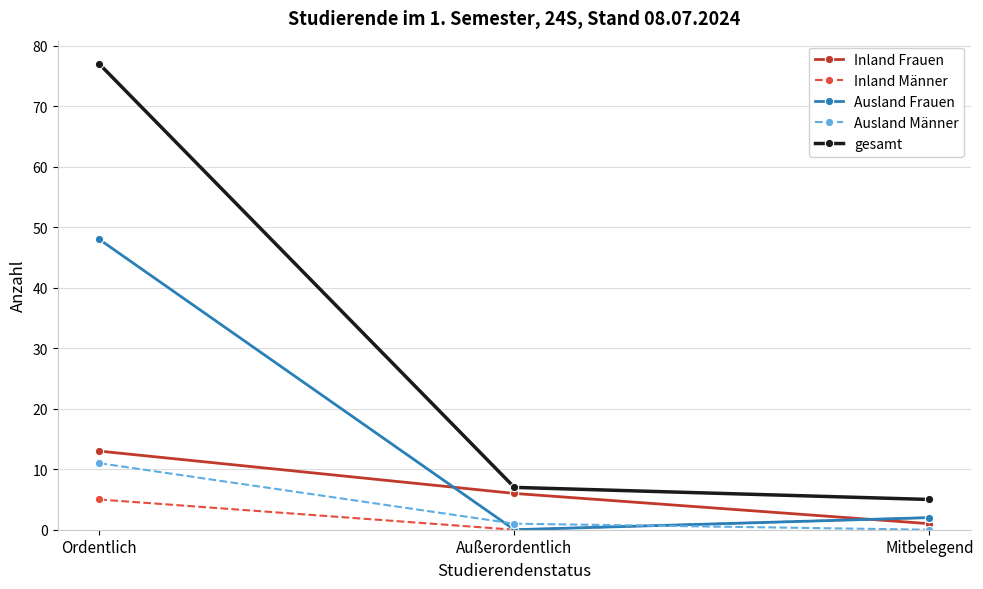

What is the maximum value shown in the chart?

77